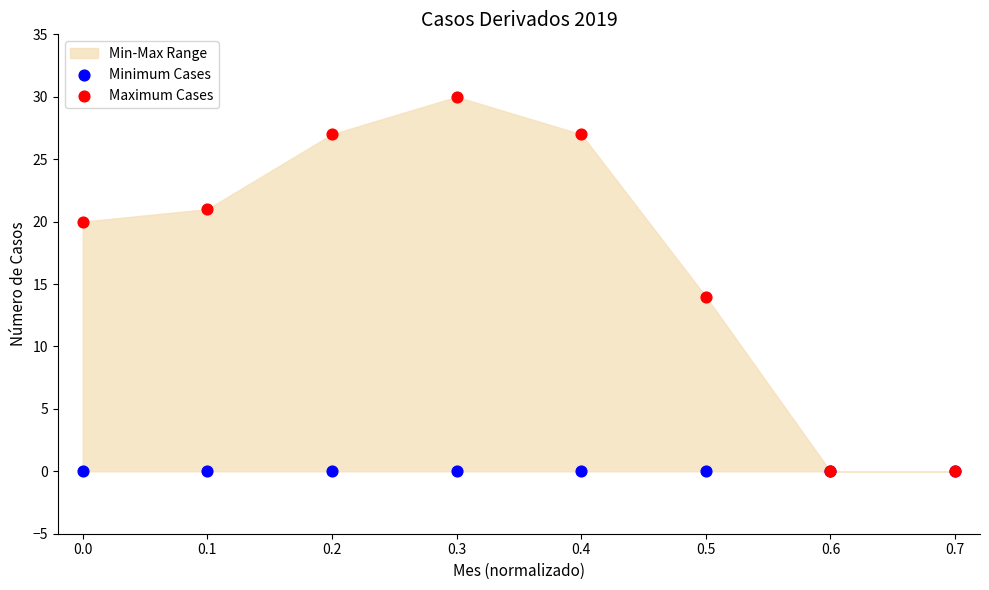

Across all series, what Y value is closest to 15?

14